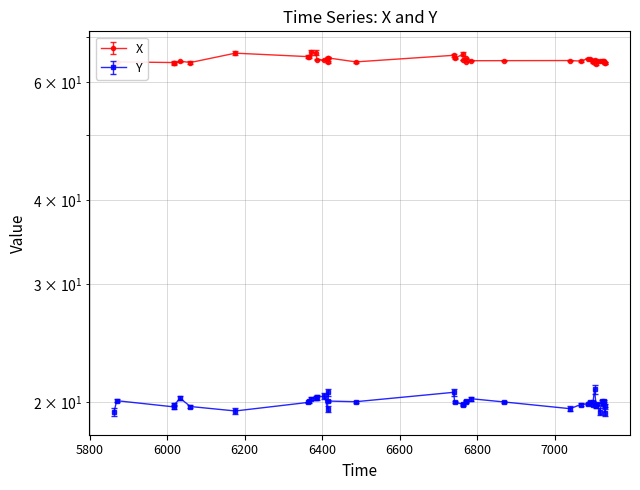

True or false: Y has more than 2 points higher than both neighbors.

True